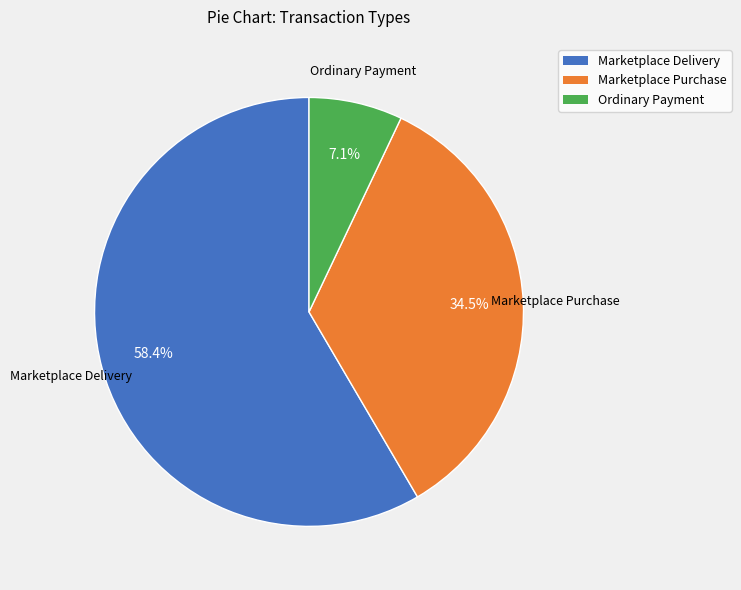

Which category accounts for the majority?

Marketplace Delivery